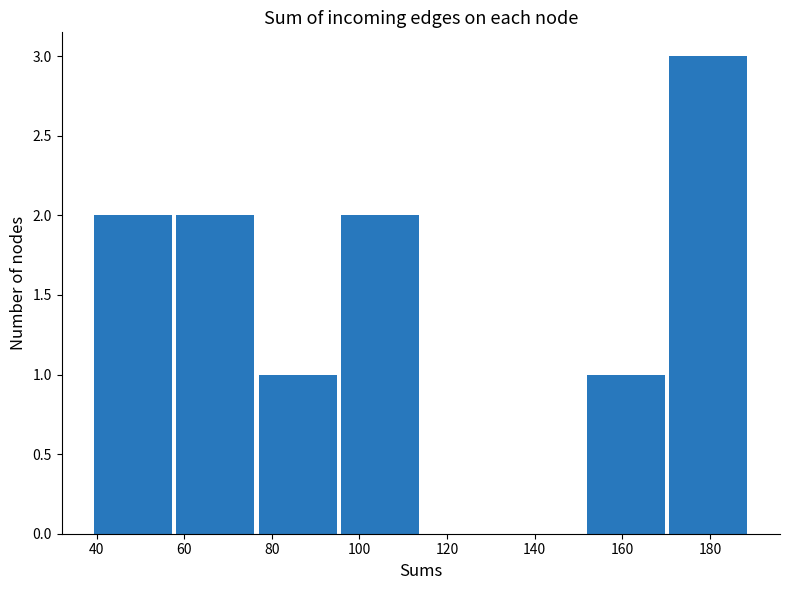

Reading left to right, transcribe this chart: for each bar, give the range it covers on the x-axis and its height. Neither the bar edges nor the heights are printed on the chart, so give them approximately, as read against the axes.

40 to 58: 2
58 to 76: 2
76 to 96: 1
96 to 114: 2
114 to 132: 0
132 to 152: 0
152 to 170: 1
170 to 190: 3